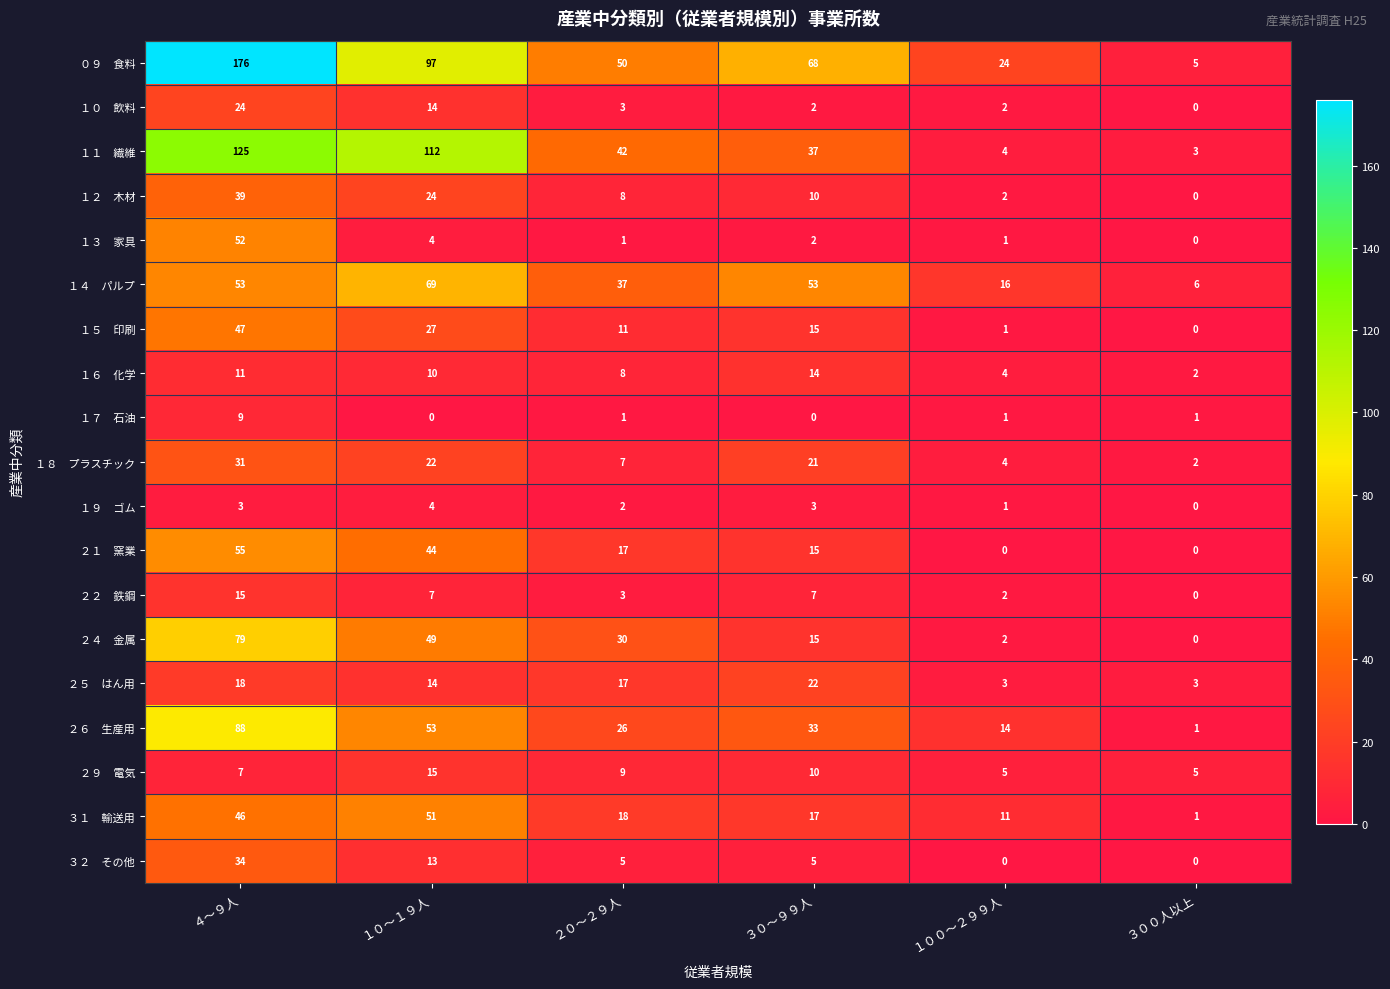

What is the maximum value shown in the chart?

176